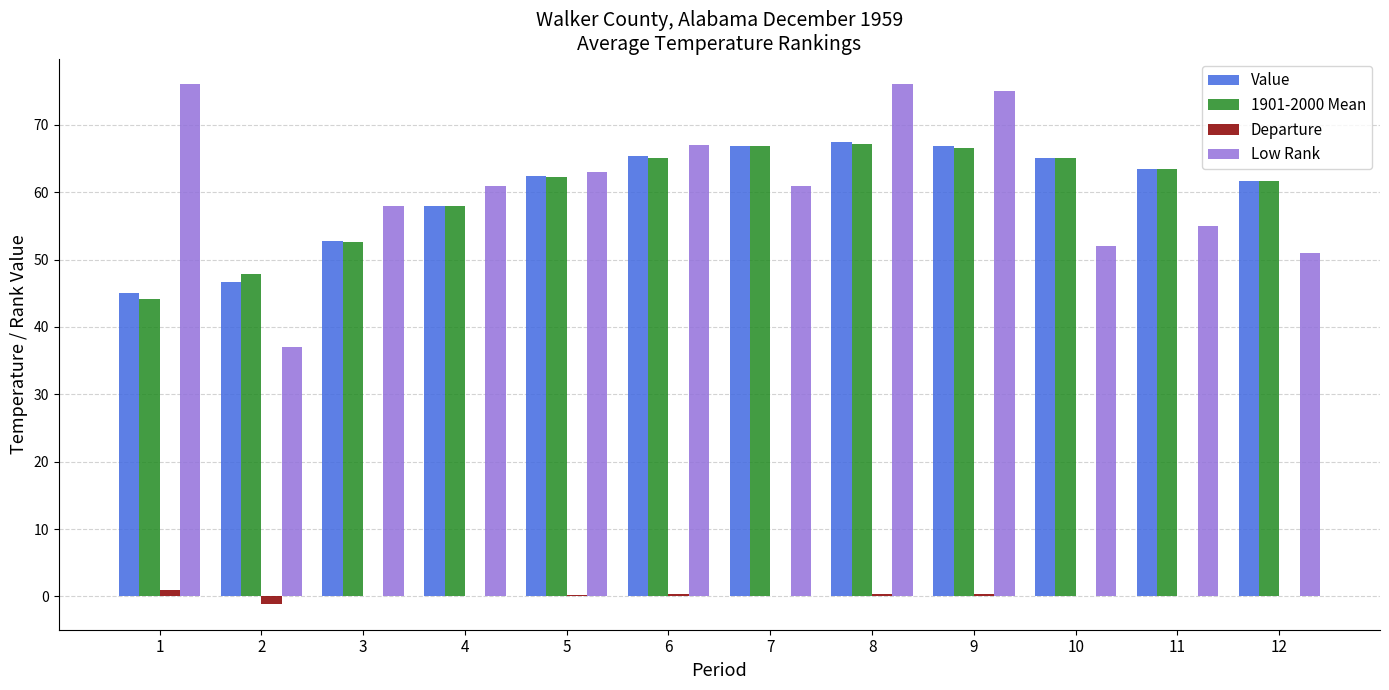

What is the highest value of the Low Rank series?

76.0